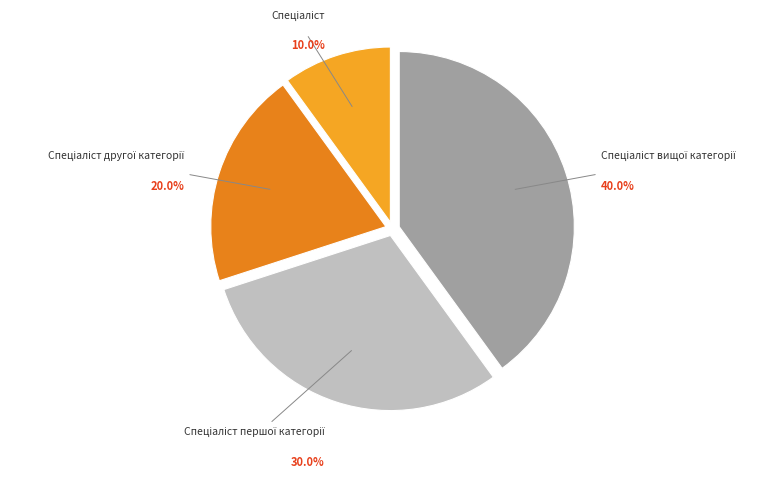

Is there any slice that represents more than half of the pie?

No